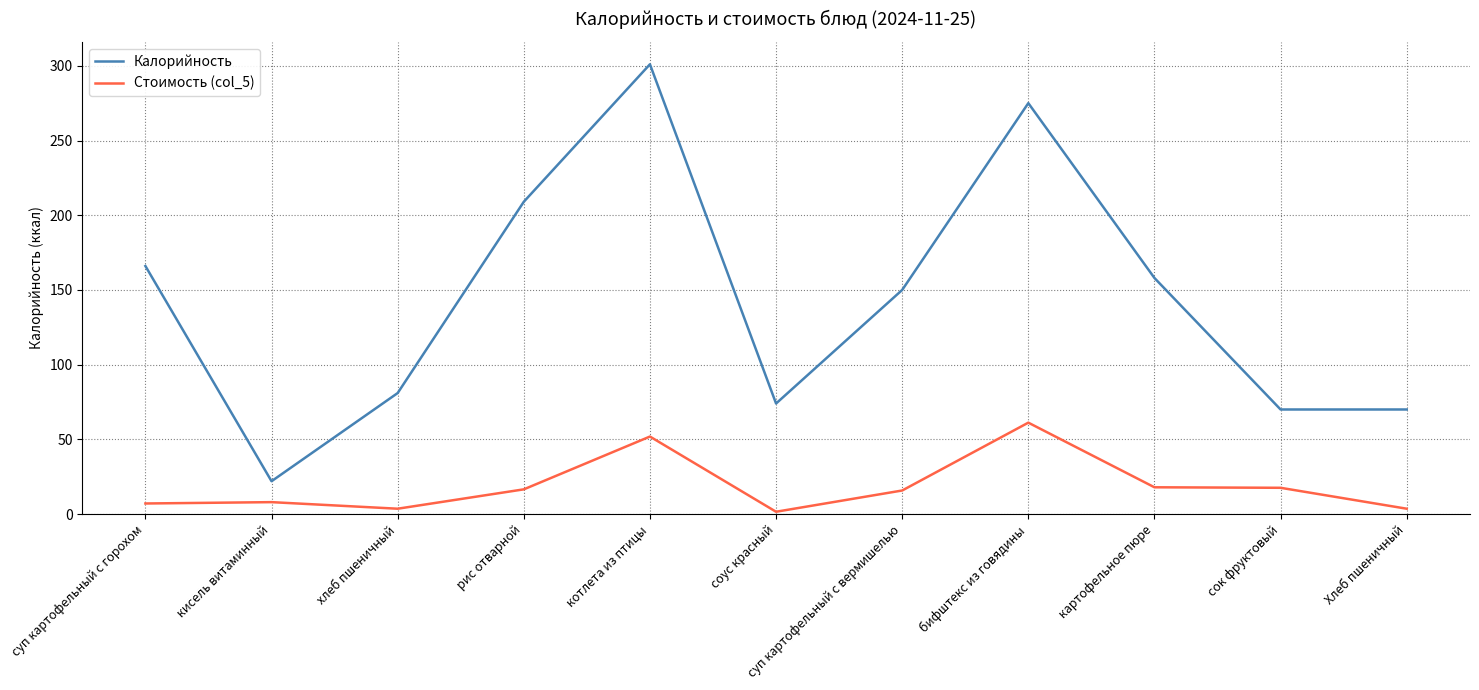

List the series in order of their peak value, highest first.

Калорийность, Стоимость (col_5)